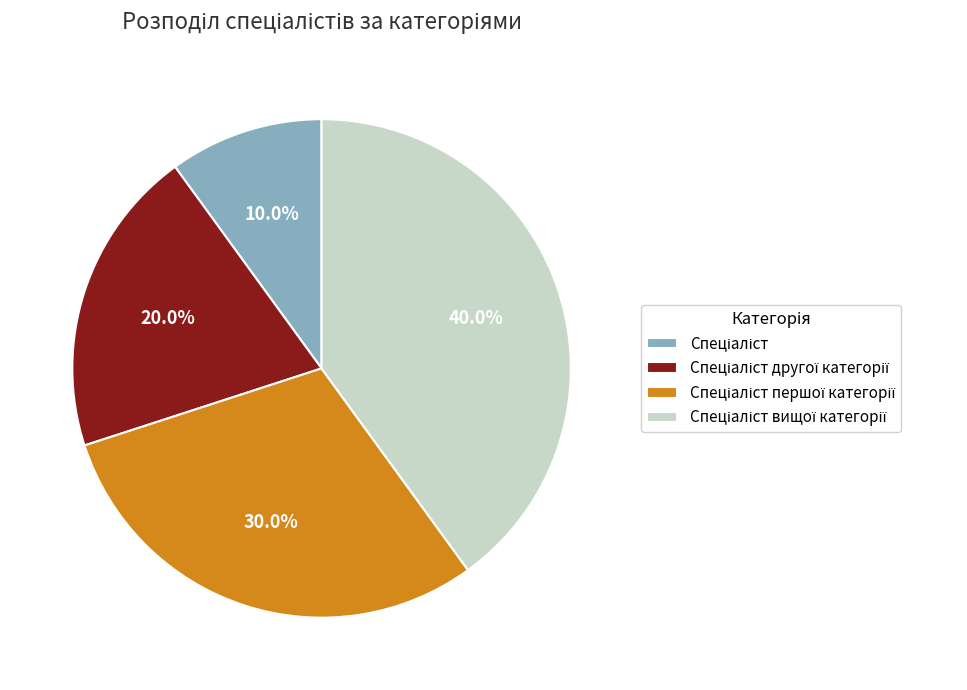

Is there any slice that represents more than half of the pie?

No